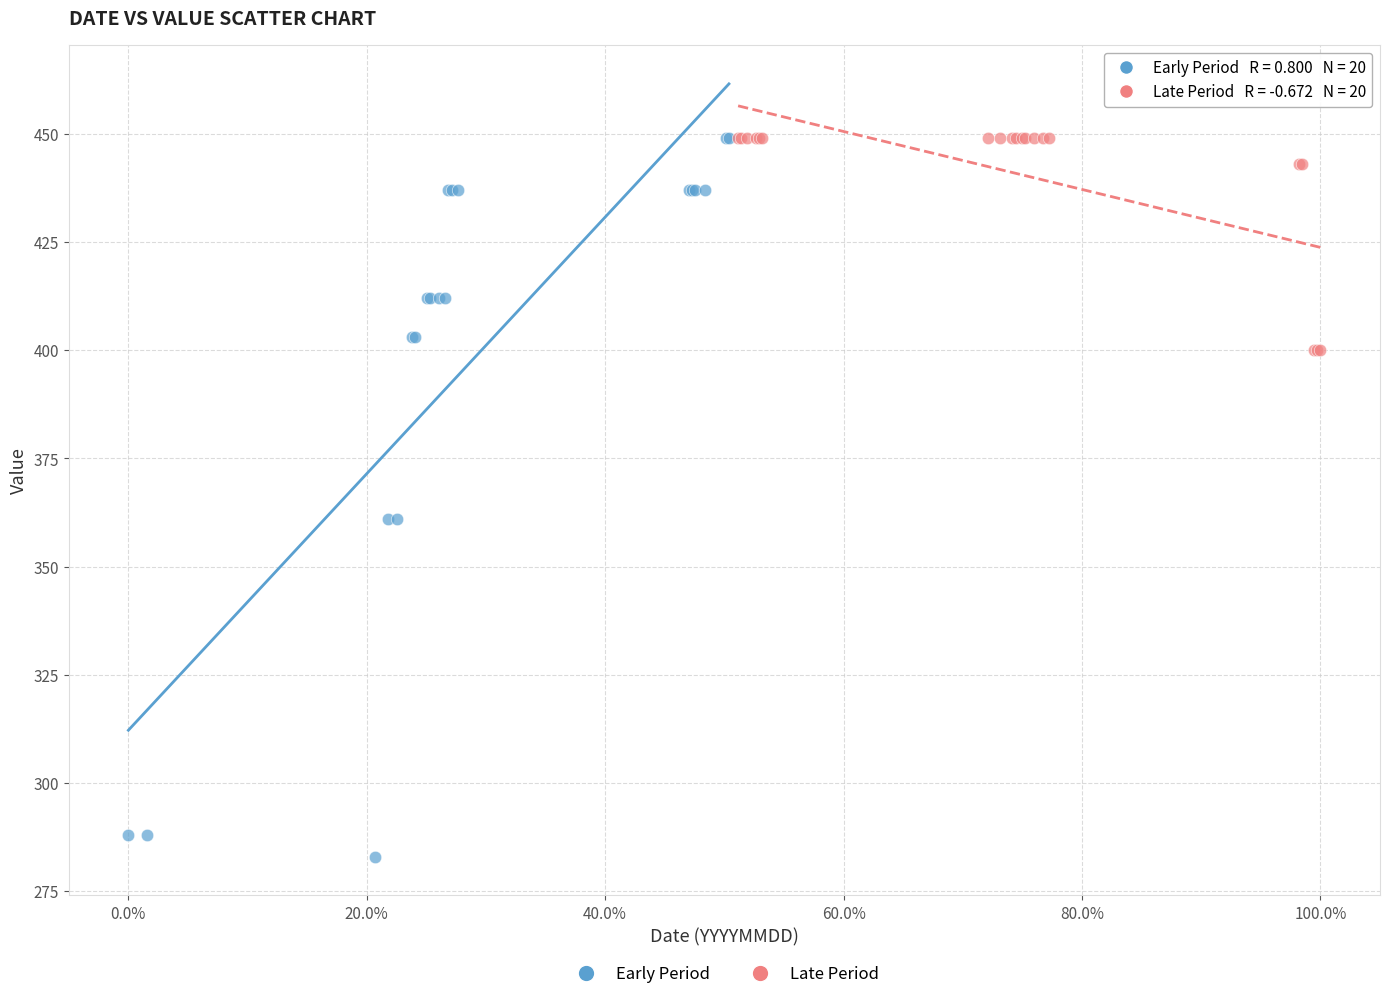

Which series contains the lowest Y value?

Early Period